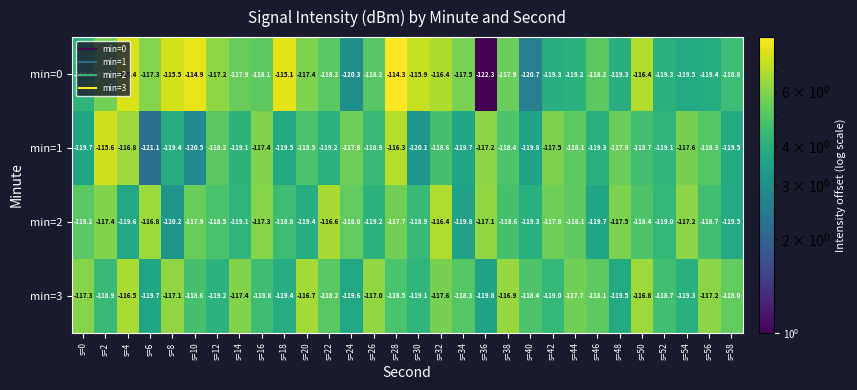

Which series has the widest spread of values?

min=0